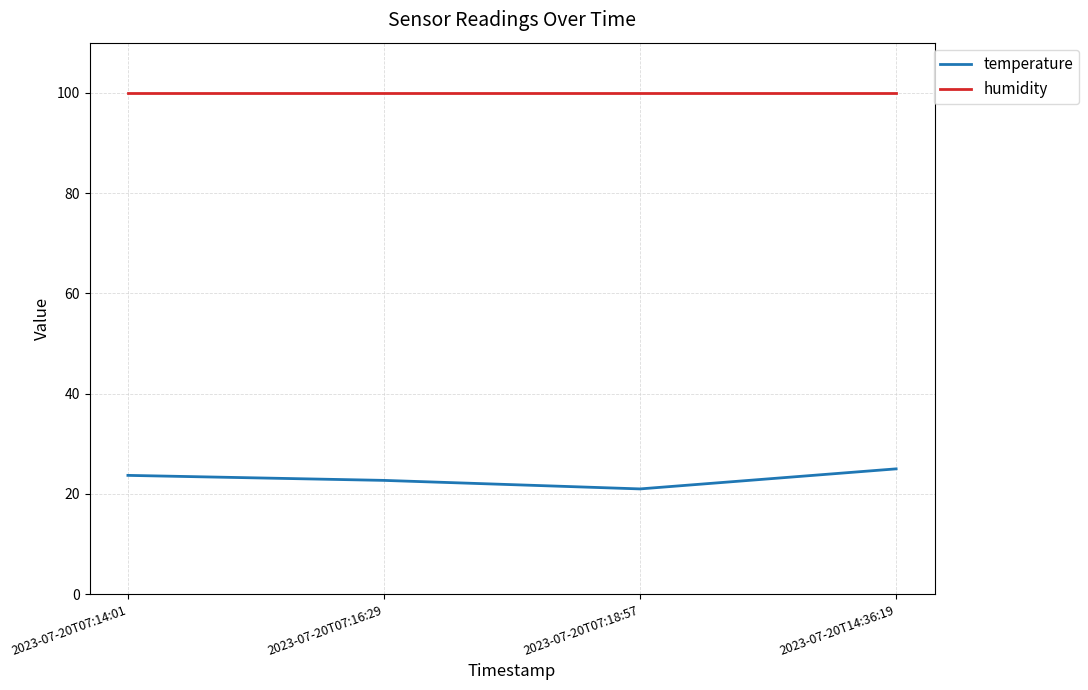

Reading left to right, what are all the values shown in this chart?

temperature: 2023-07-20T07:14:01=23.7	2023-07-20T07:16:29=22.7	2023-07-20T07:18:57=21.0	2023-07-20T14:36:19=25.0
humidity: 2023-07-20T07:14:01=99.9	2023-07-20T07:16:29=99.9	2023-07-20T07:18:57=99.9	2023-07-20T14:36:19=99.9